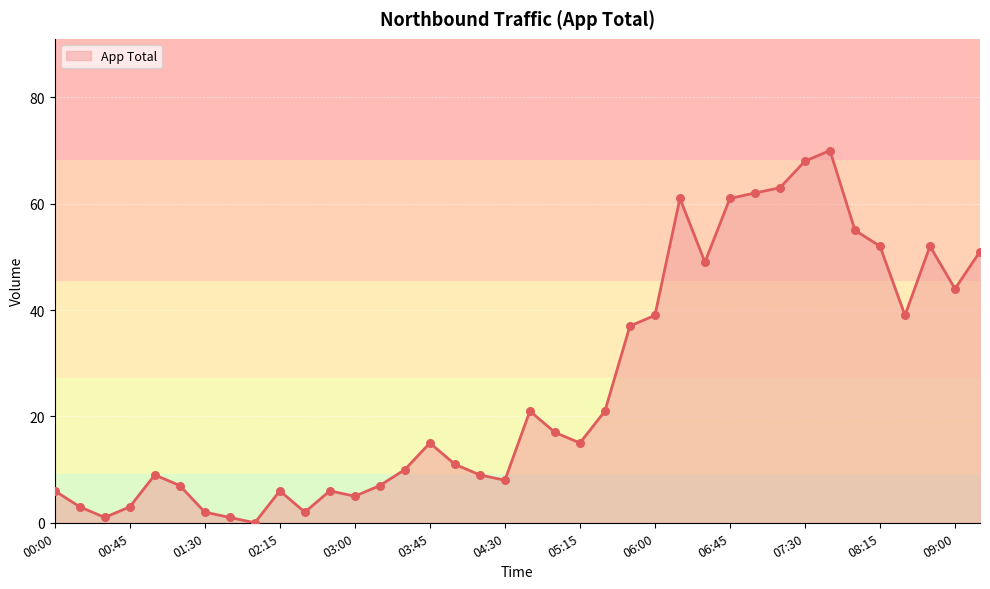

What is the greatest value displayed?

70